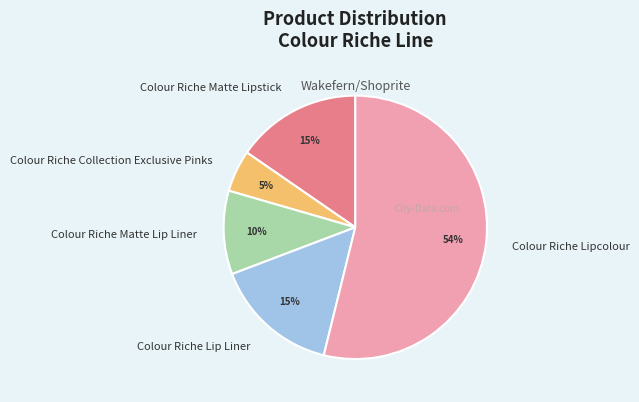

Does Colour Riche Matte Lipstick account for over 50% of the chart?

No